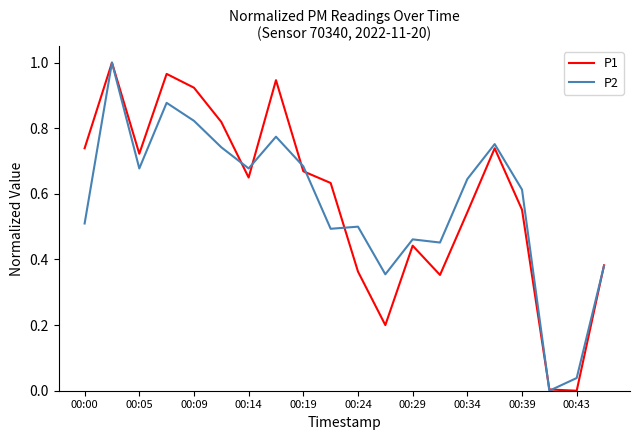

Does the chart have visible grid lines?

No